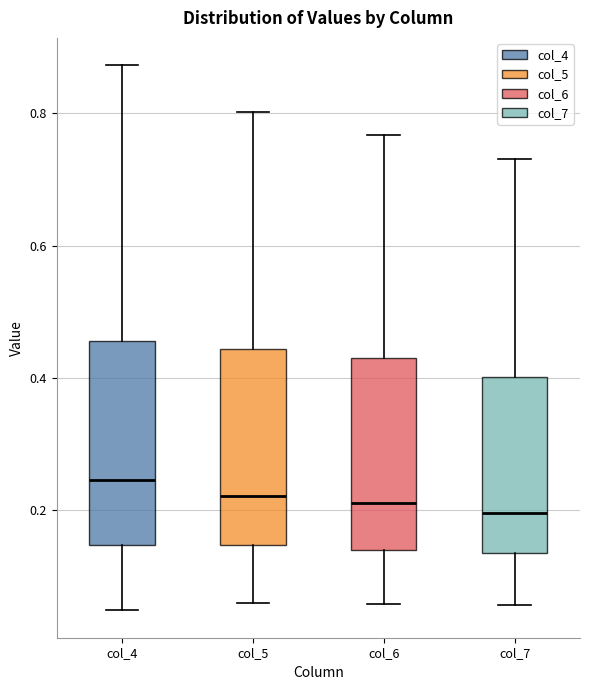

Reading left to right, transcribe this box plot: for each box, give where its median line is, the range the box spans, and where its two whiskers end, as read against the y-axis. The values are not printed on the chart, so give them approximately, as read against the axis.

col_4: median 0.24, box 0.14 to 0.46, whiskers 0.04 to 0.88
col_5: median 0.22, box 0.14 to 0.44, whiskers 0.06 to 0.80
col_6: median 0.22, box 0.14 to 0.44, whiskers 0.06 to 0.76
col_7: median 0.20, box 0.14 to 0.40, whiskers 0.06 to 0.74